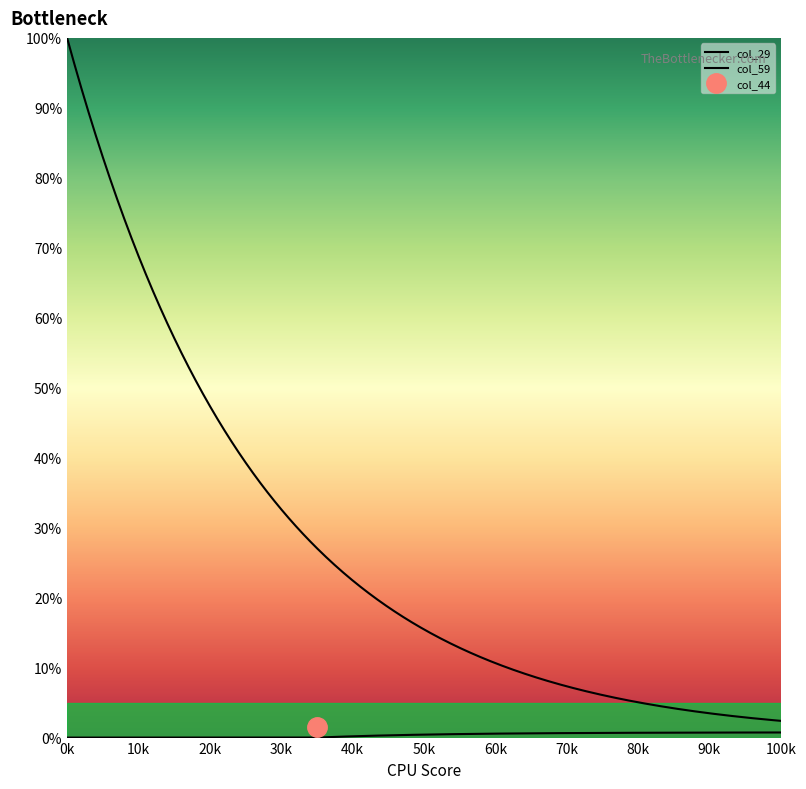

True or false: col_59 has more than 2 points higher than both neighbors.

False